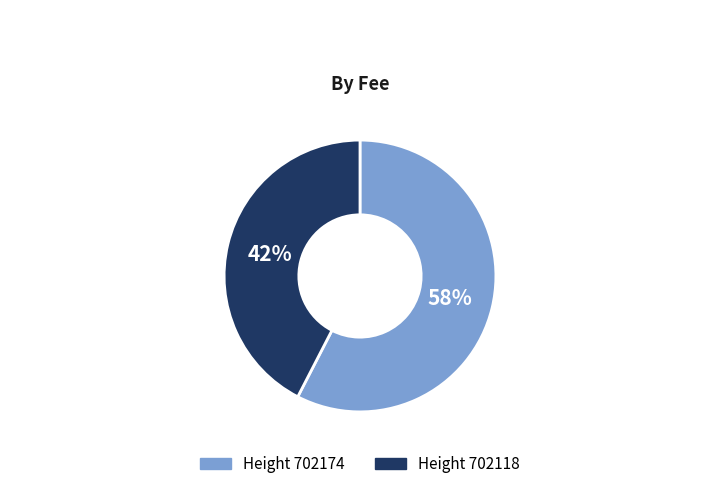

Is there a majority slice in this chart?

Yes